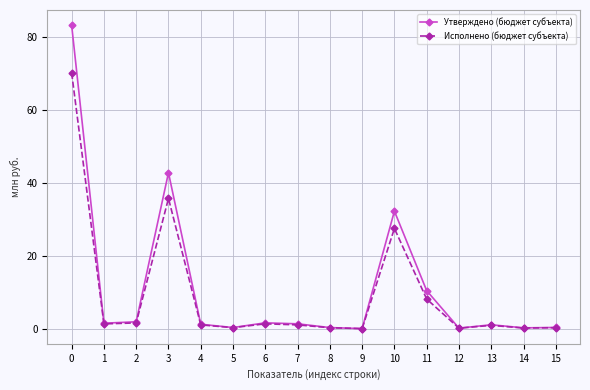

The value of Исполнено (бюджет субъекта) at 5 is 0.3. True or false?

True